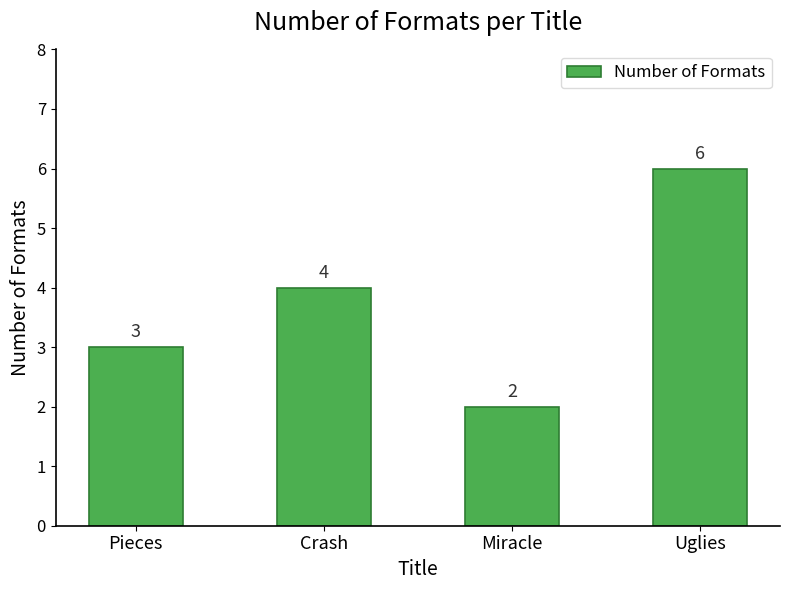

Between Miracle and Uglies, which is larger?

Uglies